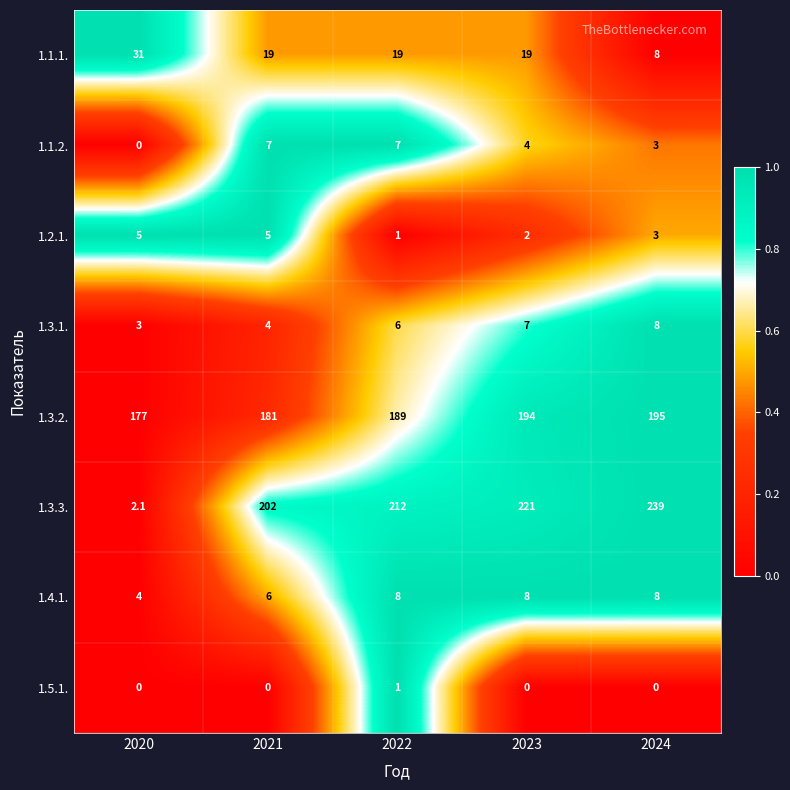

Rank the series at 2021 from highest to lowest value.

1.3.3., 1.3.2., 1.1.1., 1.1.2., 1.4.1., 1.2.1., 1.3.1., 1.5.1.